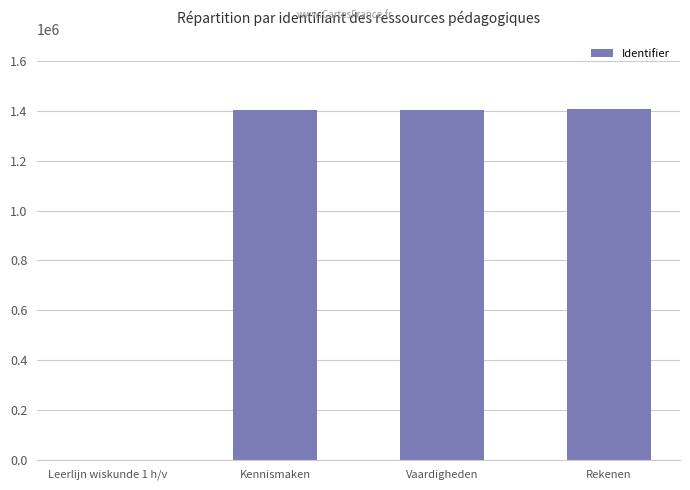

Is it true that the value at Kennismaken is 1404881?

True